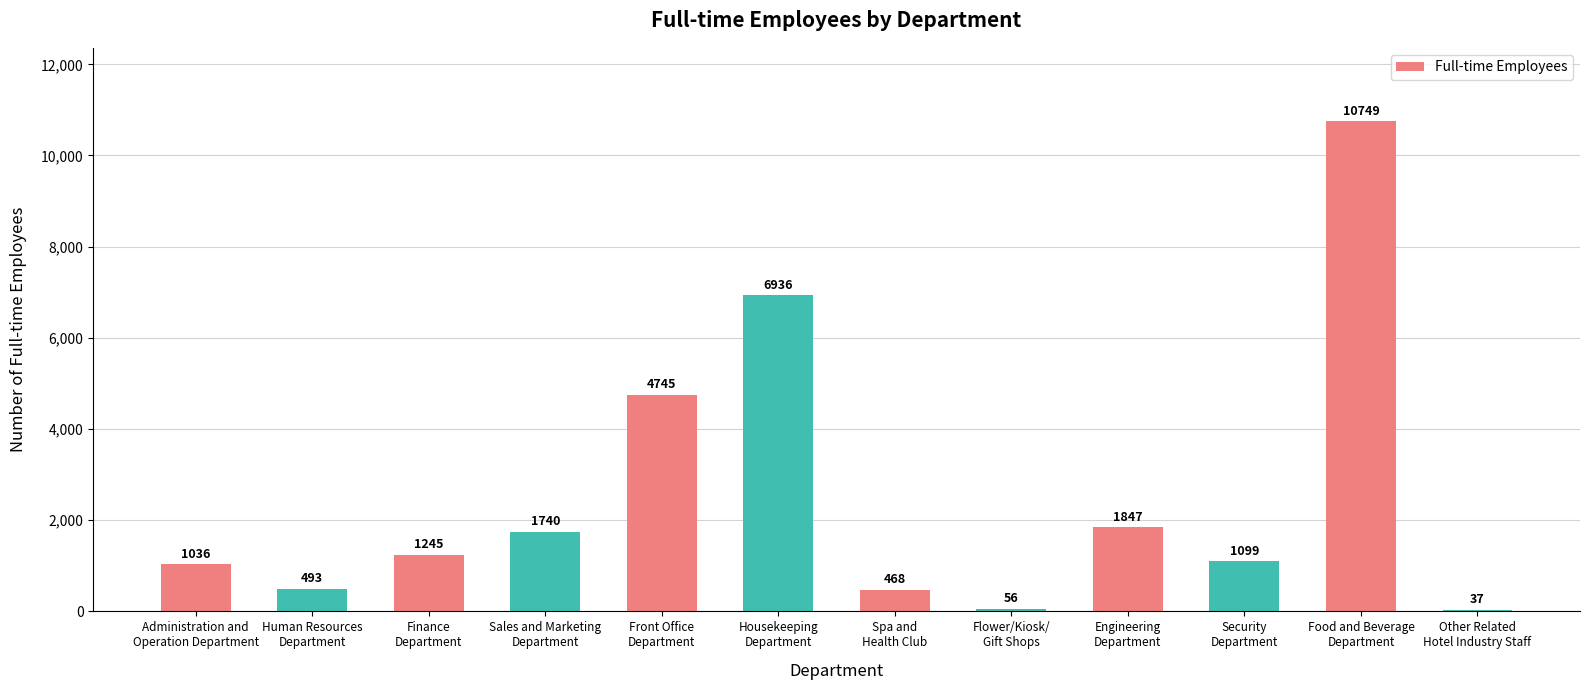

What is the greatest value displayed?

10749